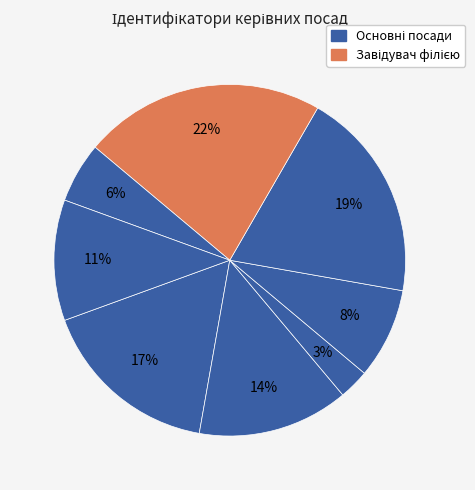

How many slices are in this pie chart?

8